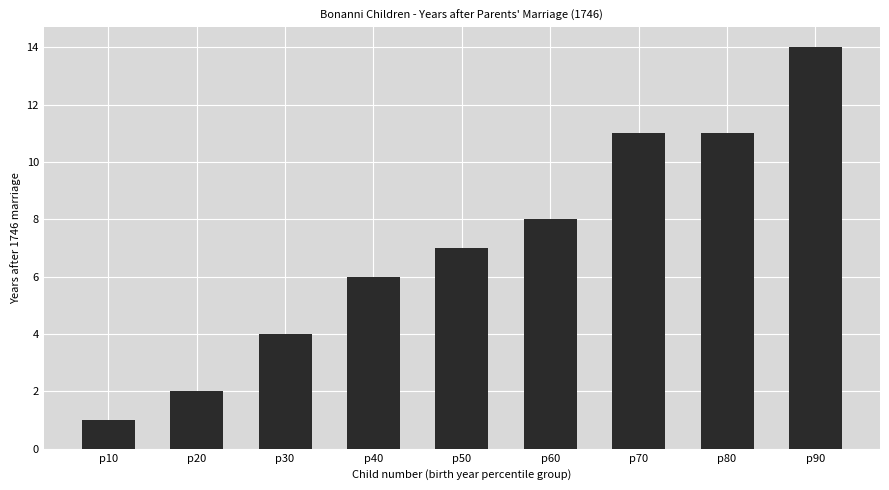

Which category has the lowest value across all series?

p10